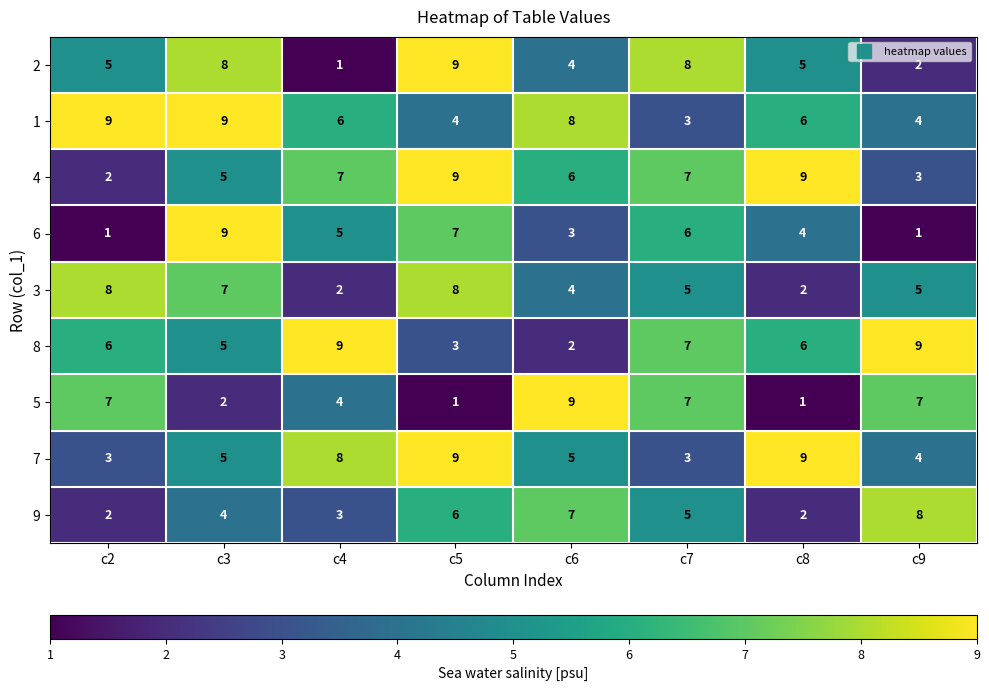

At how many categories does at least one series exceed 4?

8